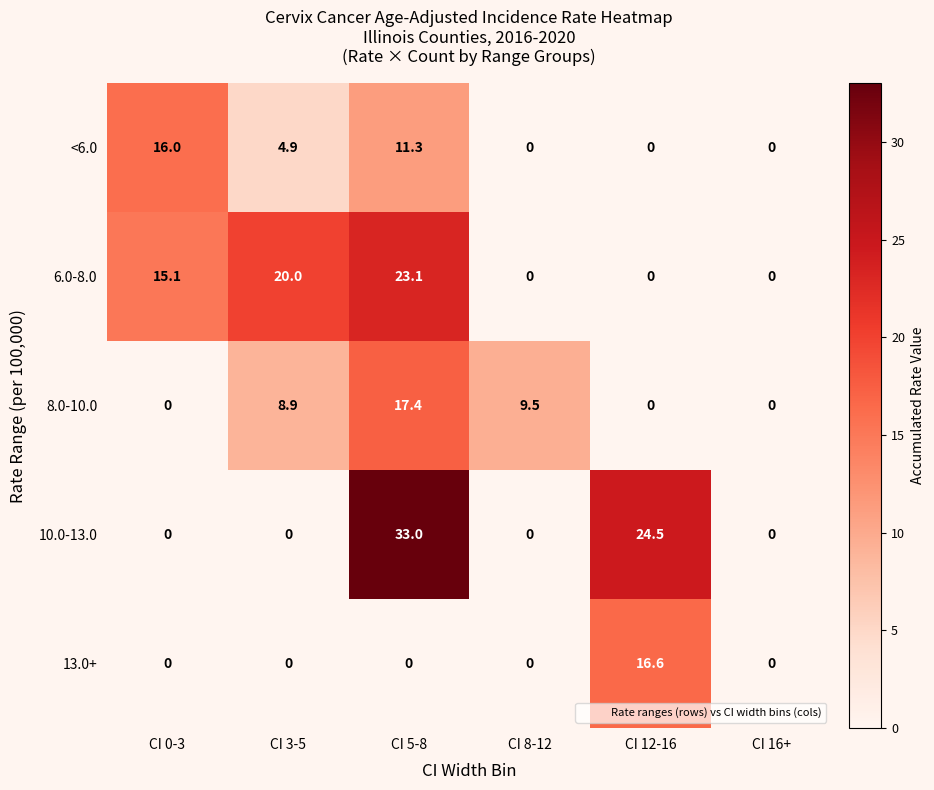

Where is 10.0-13.0 nearest to the value 16?

CI 12-16